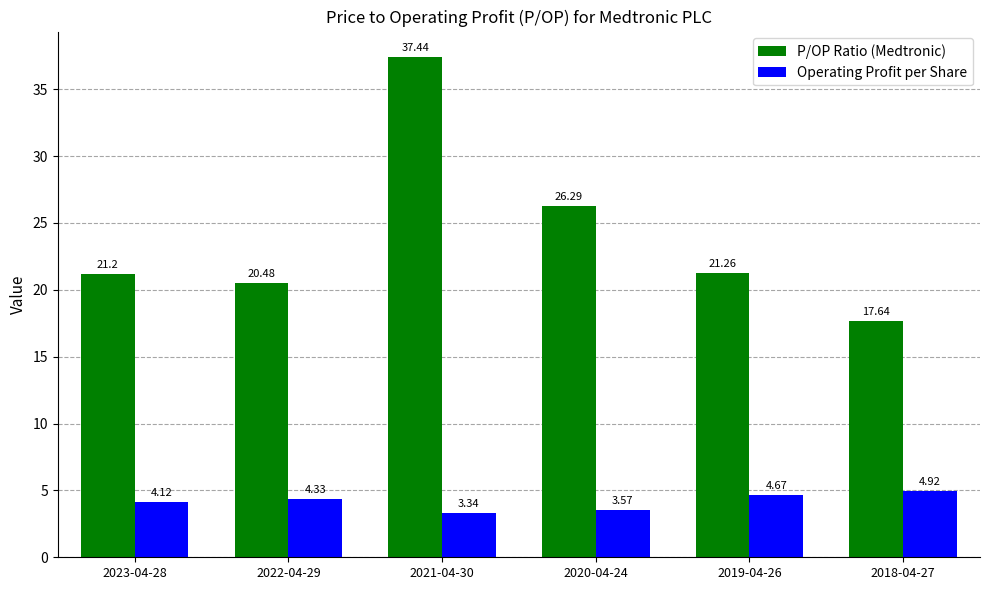

What position from the right is 2019-04-26?

2